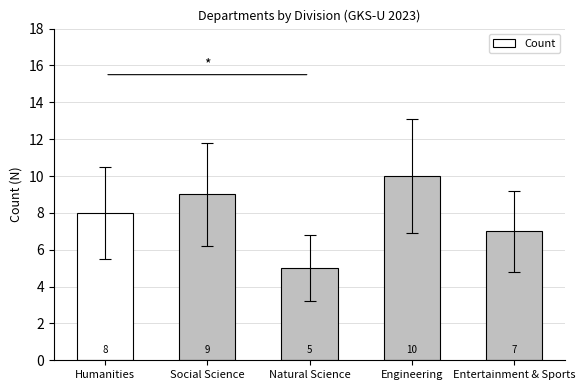

At which category does the chart reach its minimum across all series?

Natural Science